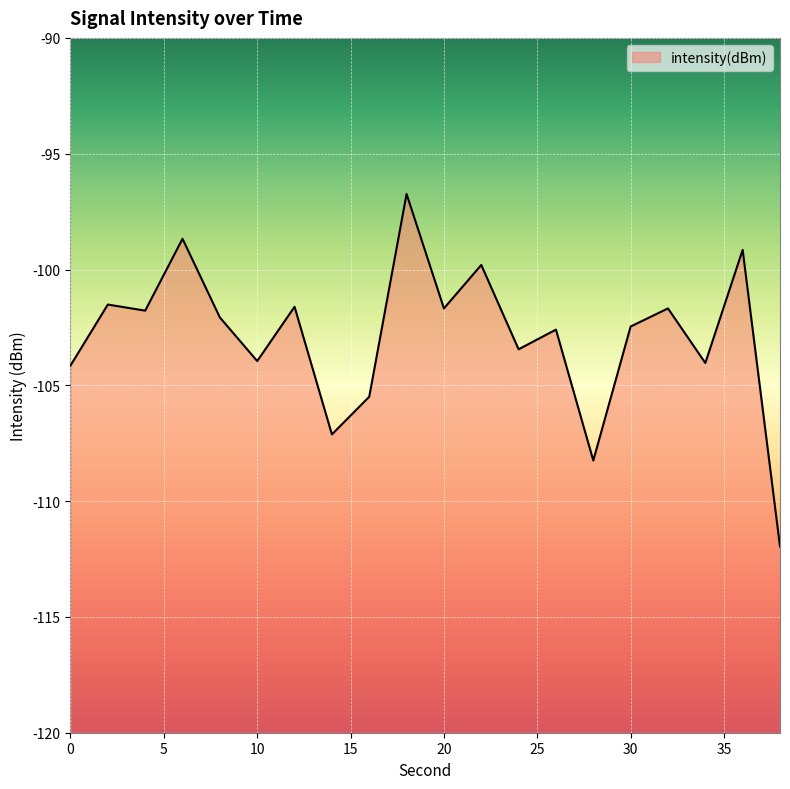

What is the change in value from 34 to 36?

+4.9